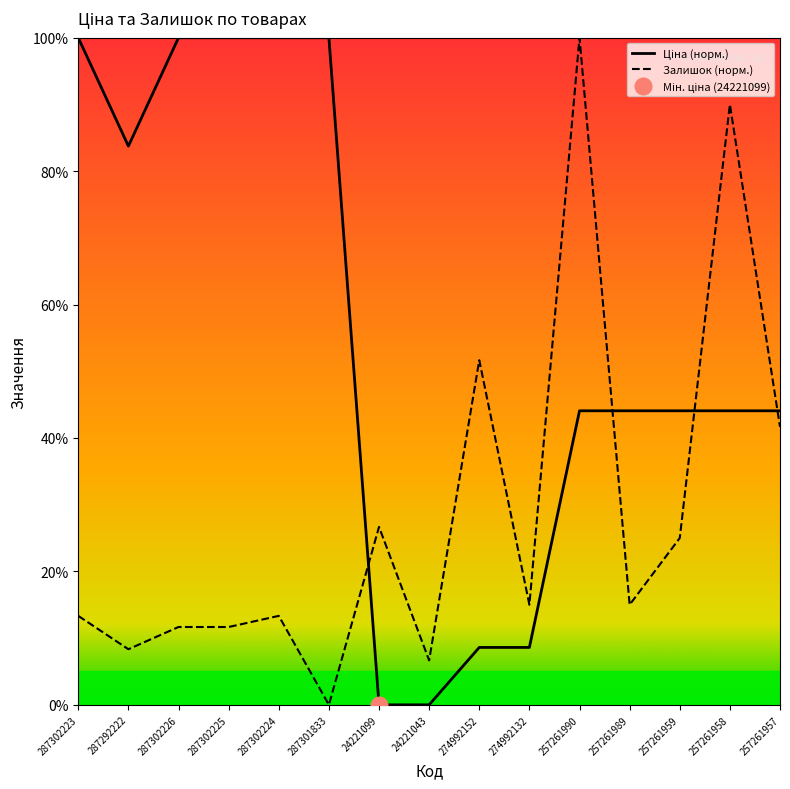

Which series has the widest spread of values?

Ціна